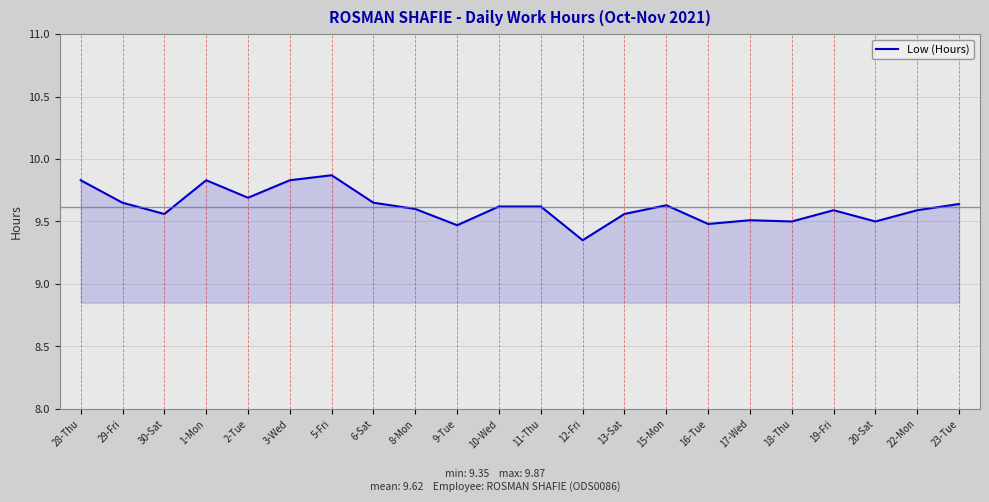

What is the difference between the maximum and minimum values?

0.5